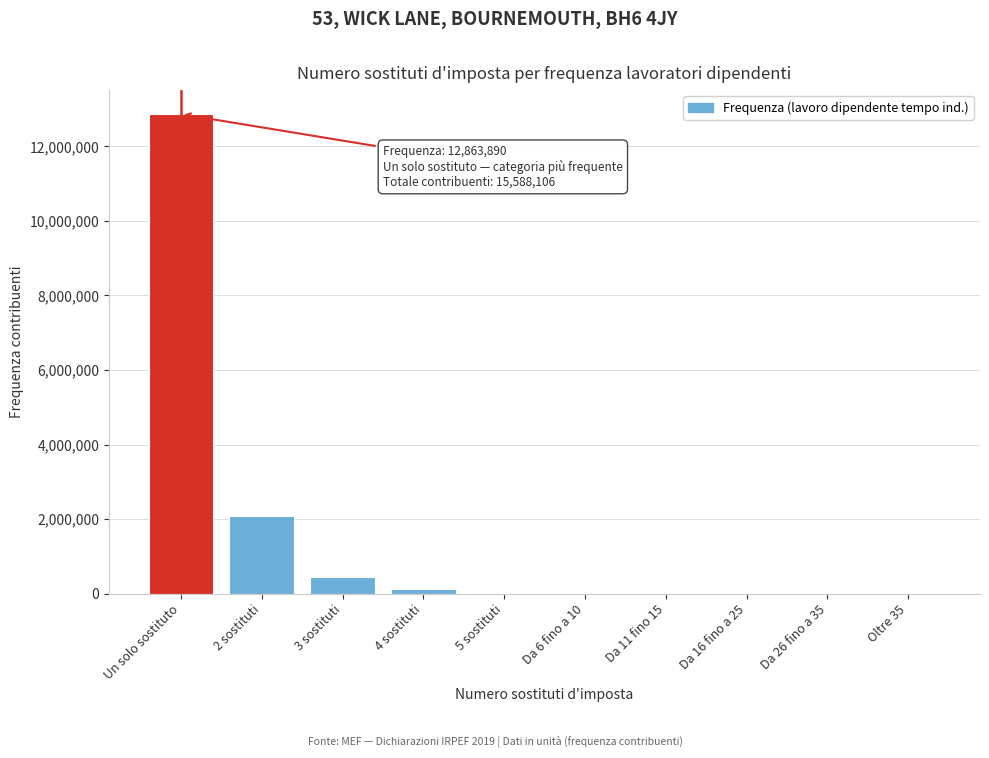

Is it true that the value at 2 sostituti is 2094818?

True